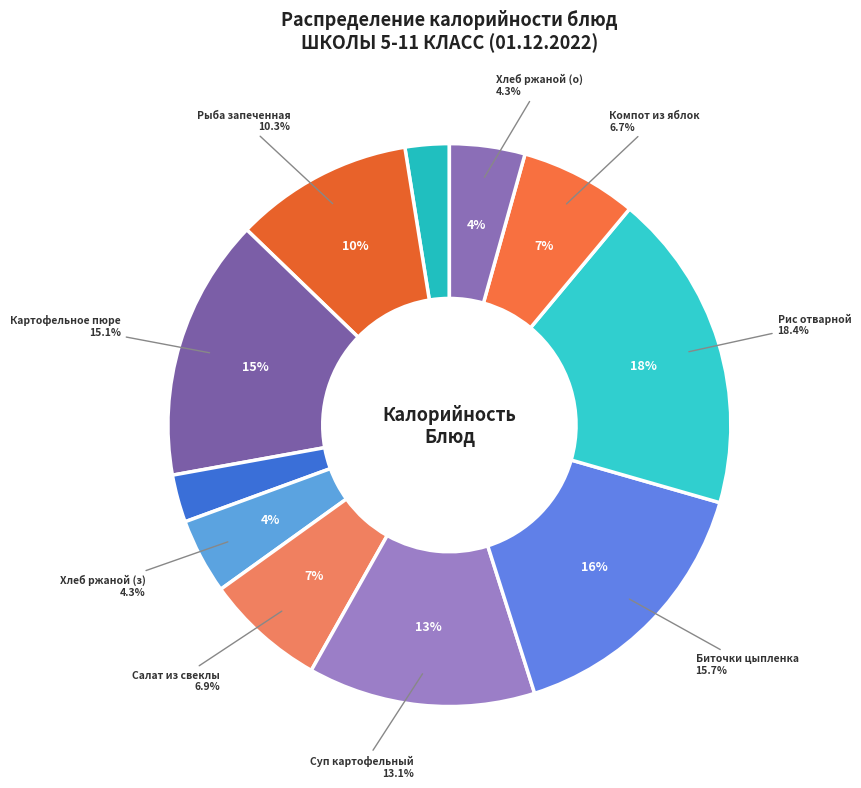

To the nearest percent, what percentage of the pie is Рис отварной?

18%